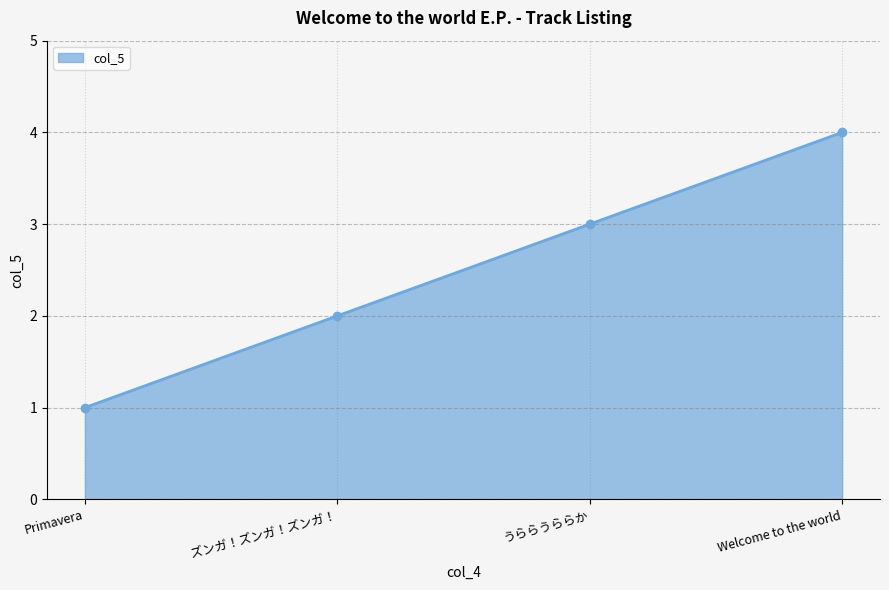

Where is the data nearest to the value 2?

ズンガ！ズンガ！ズンガ！